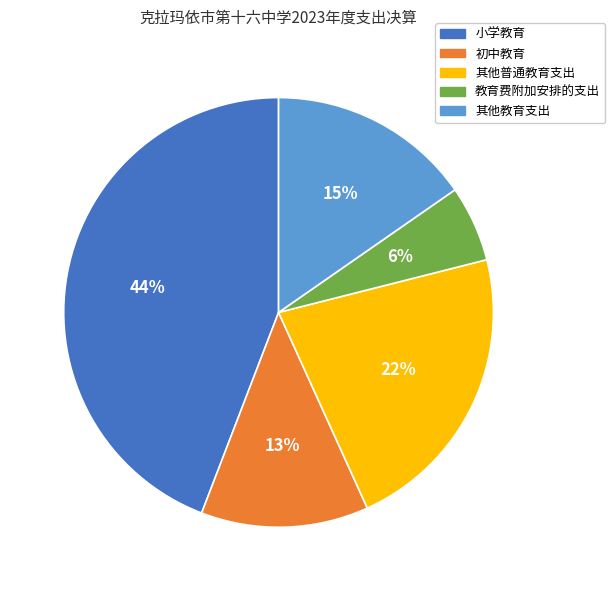

How many segments does this pie chart have?

5